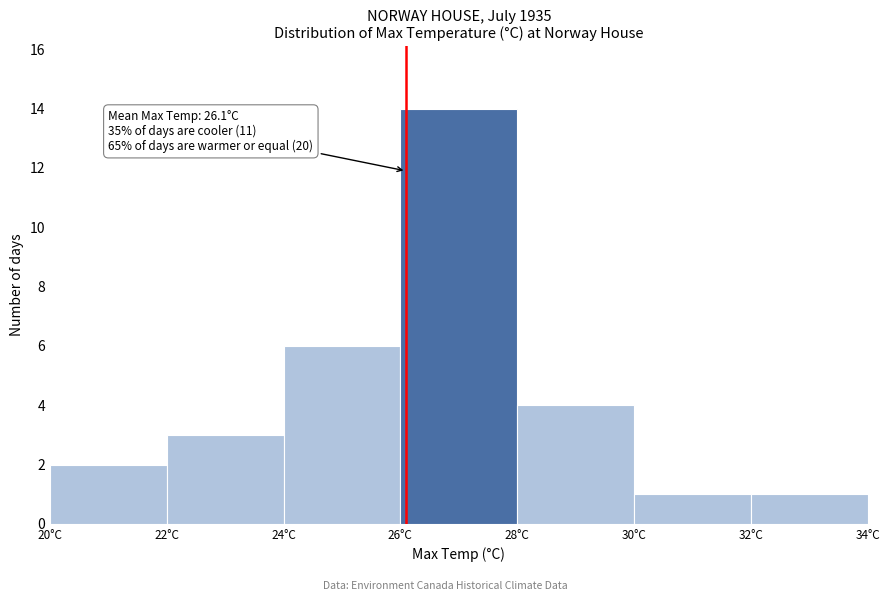

Which range on the x-axis has the tallest bar?

26 to 28